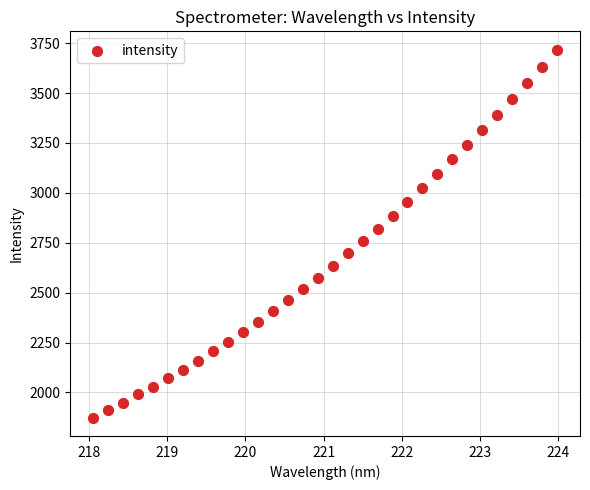

What is the range of Y values (max minus min)?

1843.0